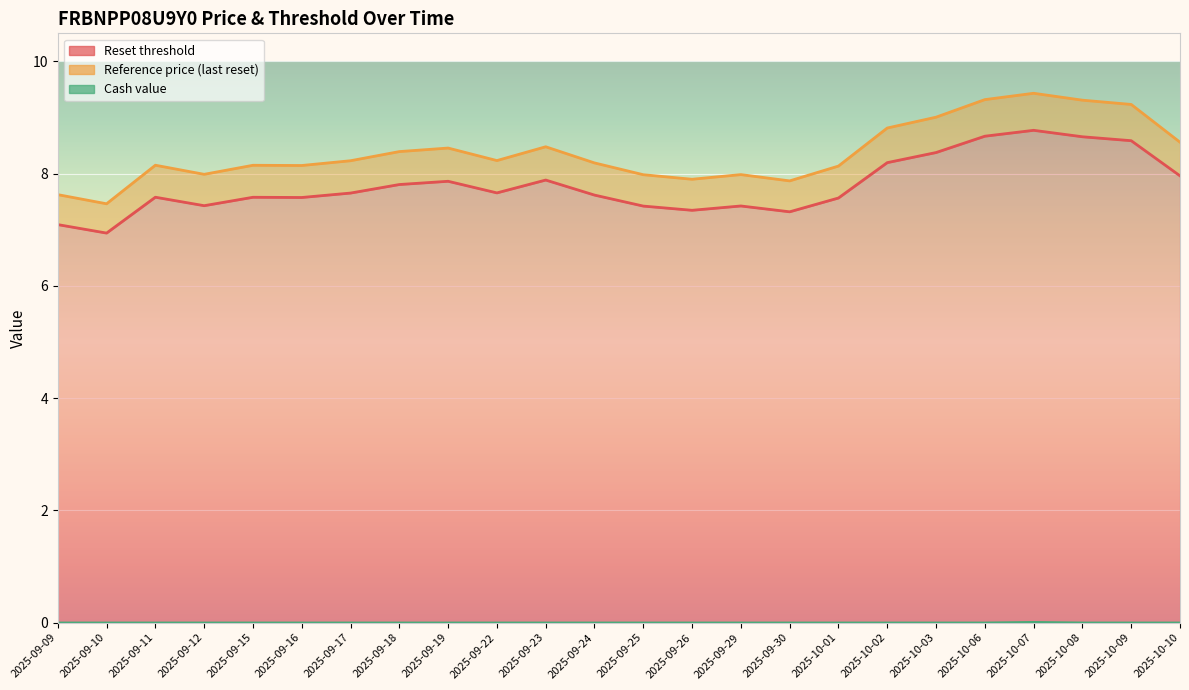

True or false: Cash value has more than 1 points higher than both neighbors.

False